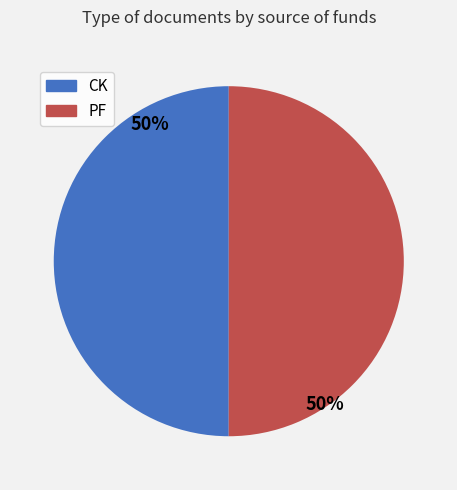

Do PF and CK together represent more than half of the pie?

Yes